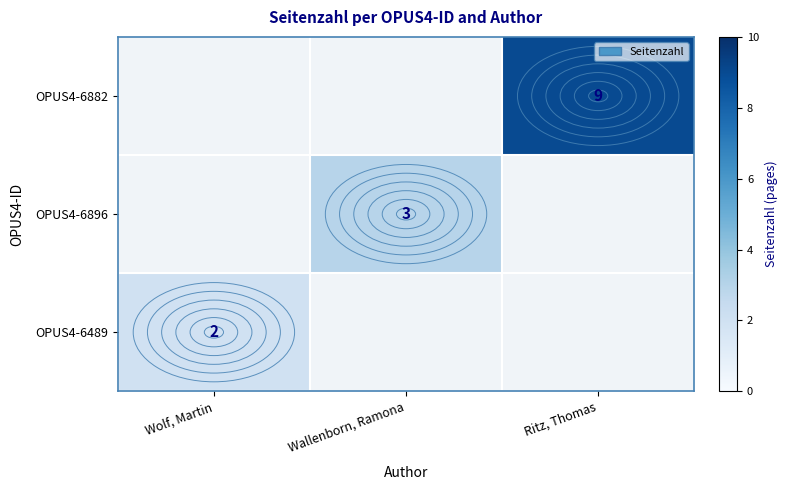

Is the value of OPUS4-6489 at Wolf, Martin greater than the value of OPUS4-6882 at Ritz, Thomas?

No